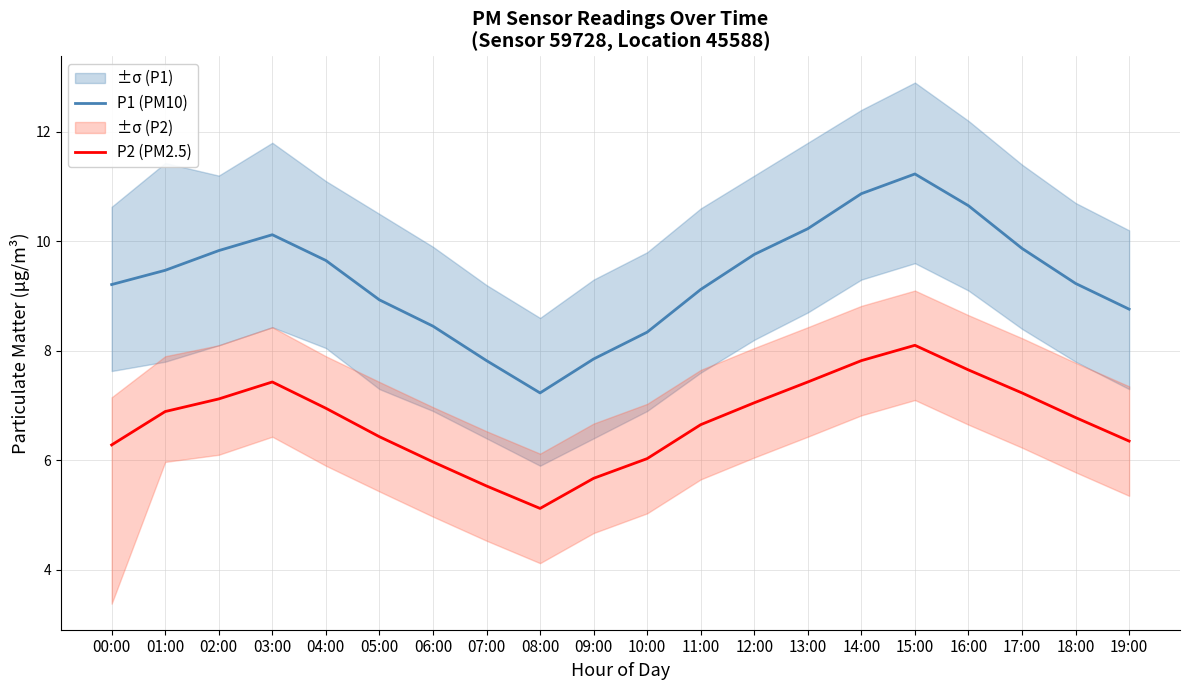

Rank the series by their average value, from highest to lowest.

P1 (PM10), P2 (PM2.5)